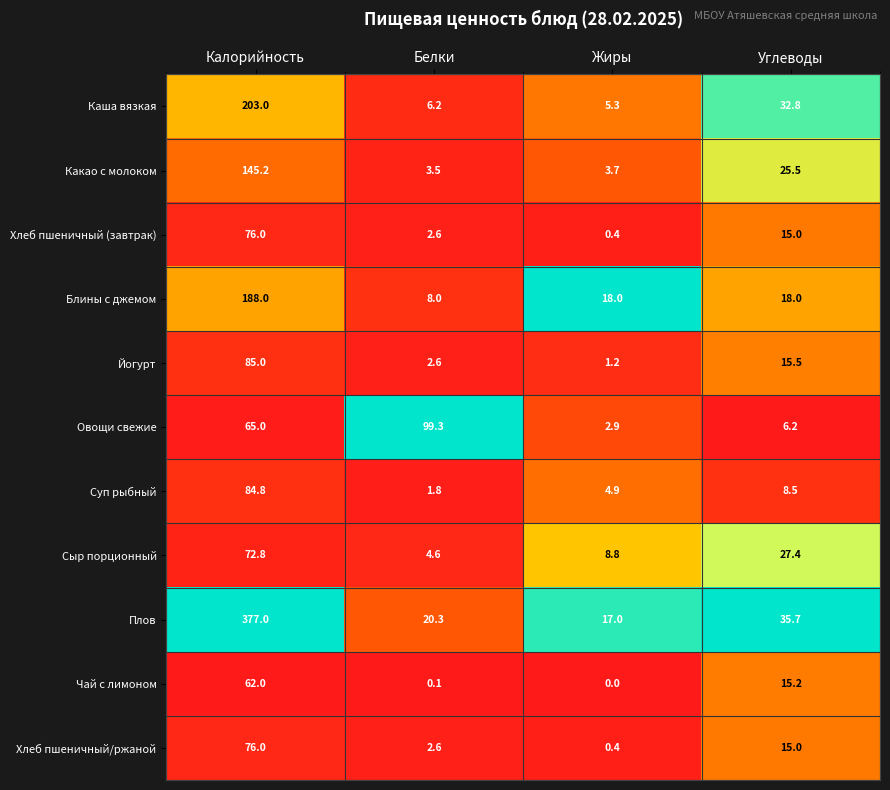

Between Калорийность and Белки, which series saw the biggest shift?

Плов